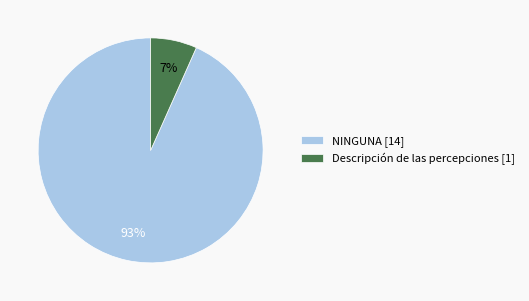

What is the largest slice in the pie chart?

NINGUNA [14]